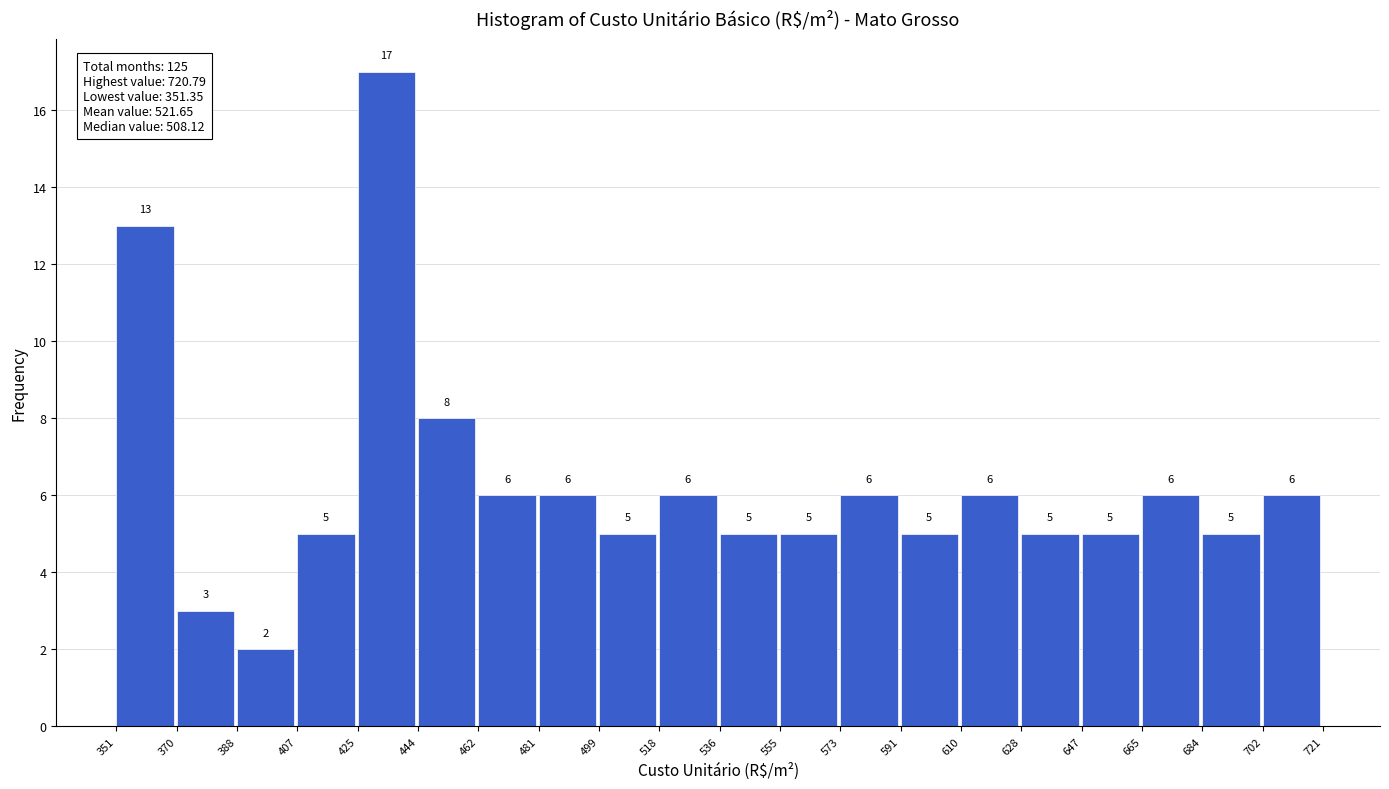

How tall is the bar that spans 610 to 628 on the x-axis?

6